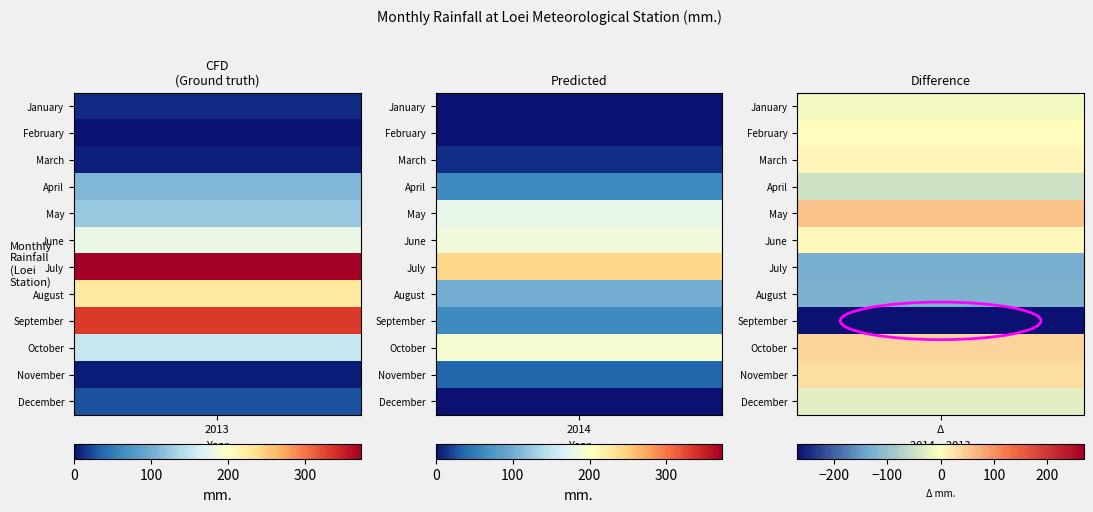

What is the difference between the November values at 1 and 0?

31.0